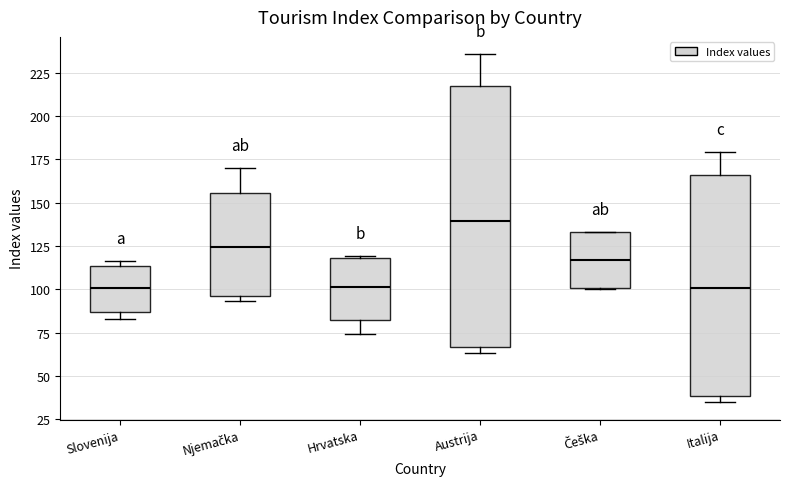

Which box has the highest median line?

Austrija